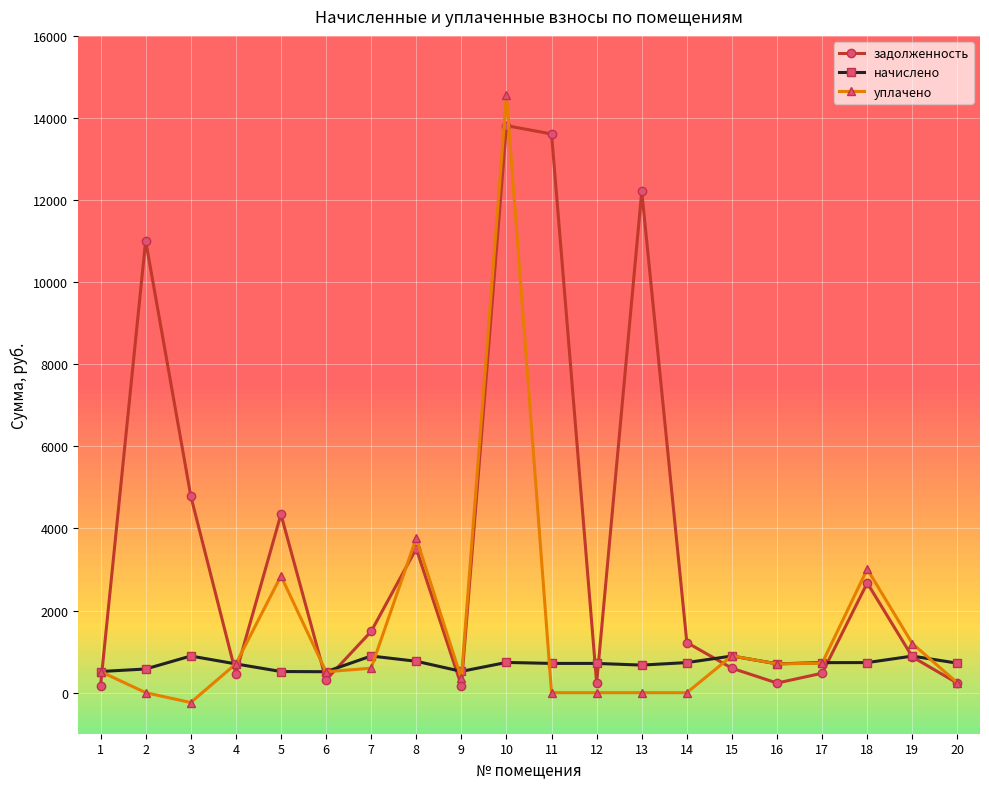

What is the difference between the highest and lowest values at 11?

13610.8